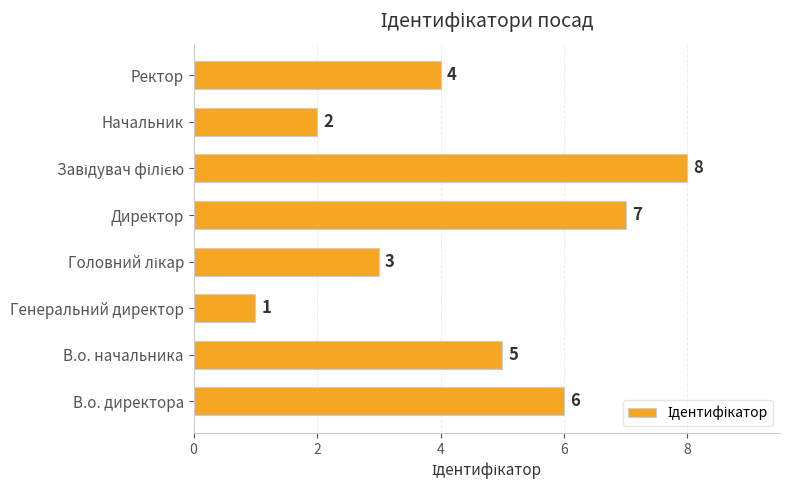

What is the maximum value shown in the chart?

8